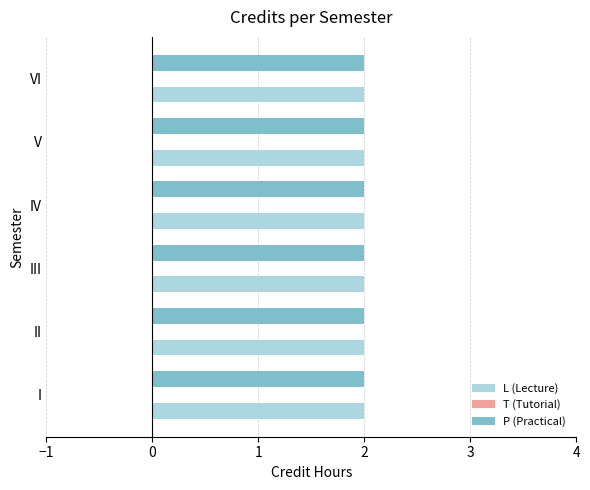

Which series changed the most between I and II?

L (Lecture)